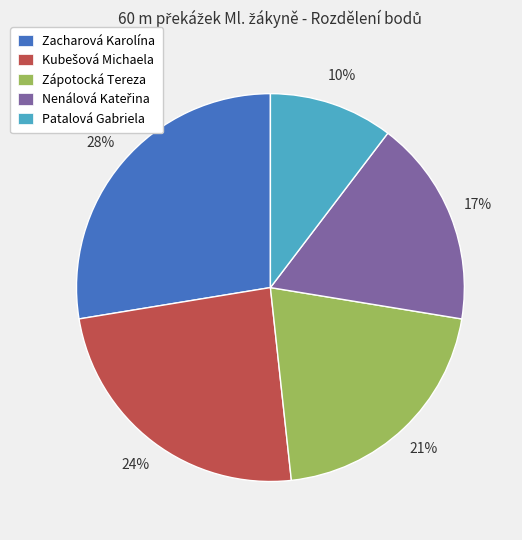

Between Zacharová Karolína and Patalová Gabriela, which is larger?

Zacharová Karolína